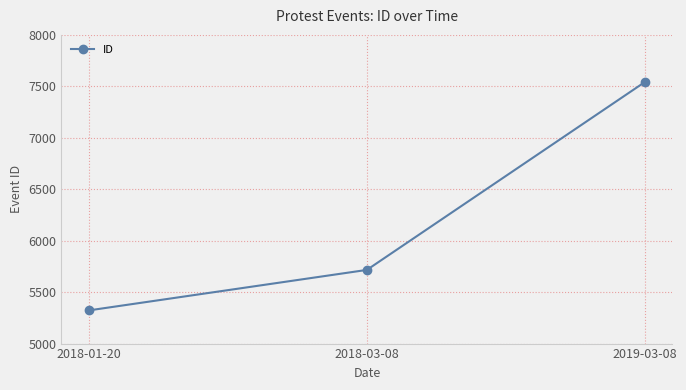

Reading left to right, transcribe all the data shown in this chart.

2018-01-20=5323	2018-03-08=5716	2019-03-08=7540